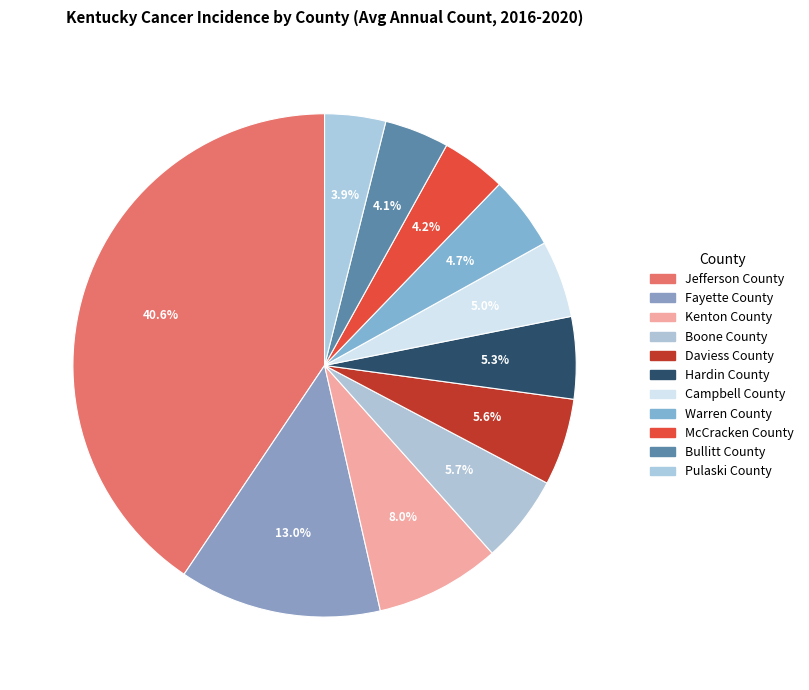

How many slices are in this pie chart?

11